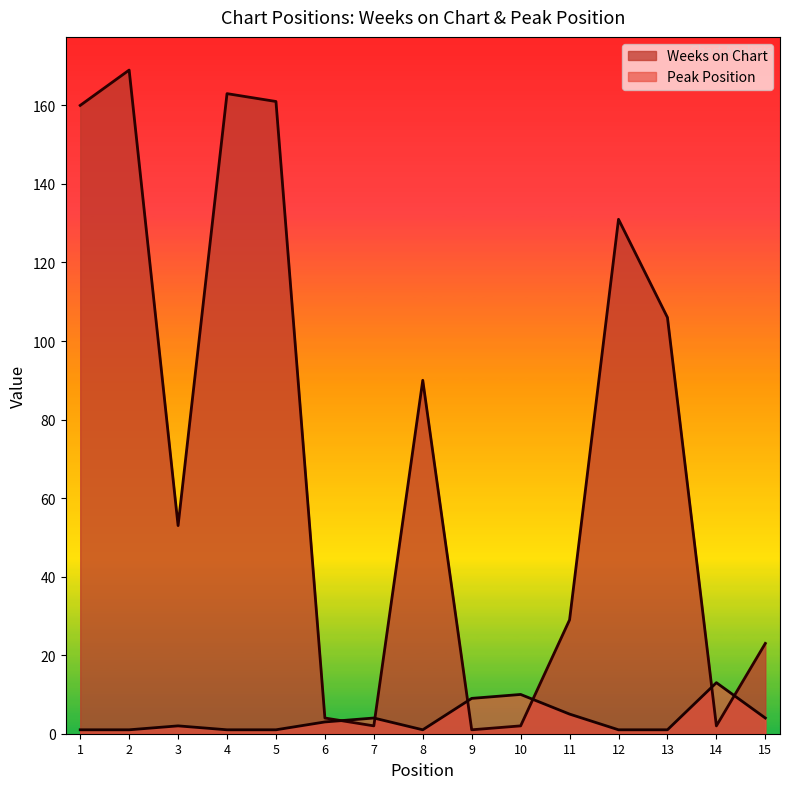

Rank the series by their maximum value, from lowest to highest.

Peak Position, Weeks on Chart